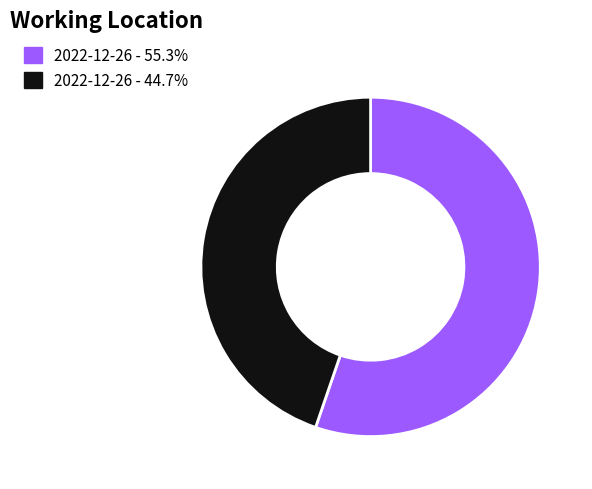

Is there a majority slice in this chart?

Yes